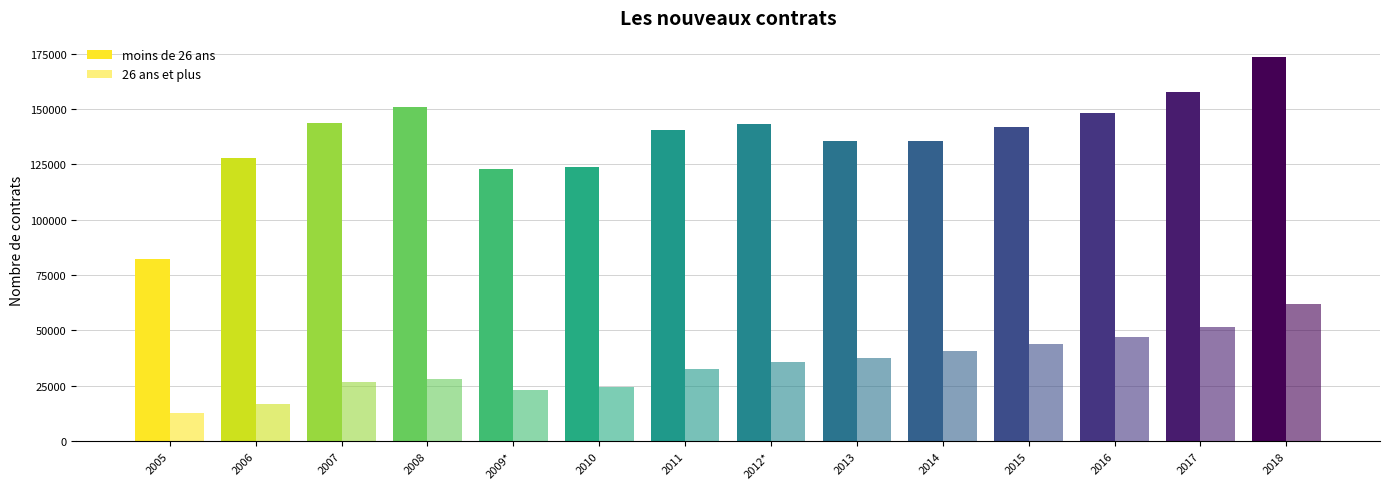

Rank the series by their maximum value, from highest to lowest.

moins de 26 ans, 26 ans et plus